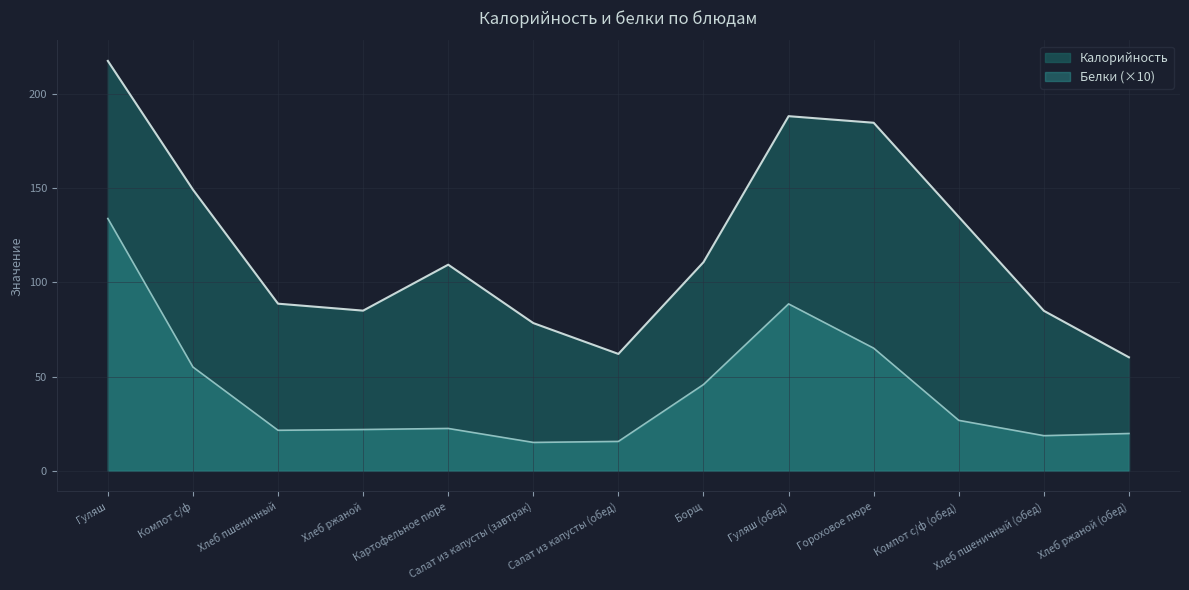

At which label does Белки reach its peak?

Гуляш